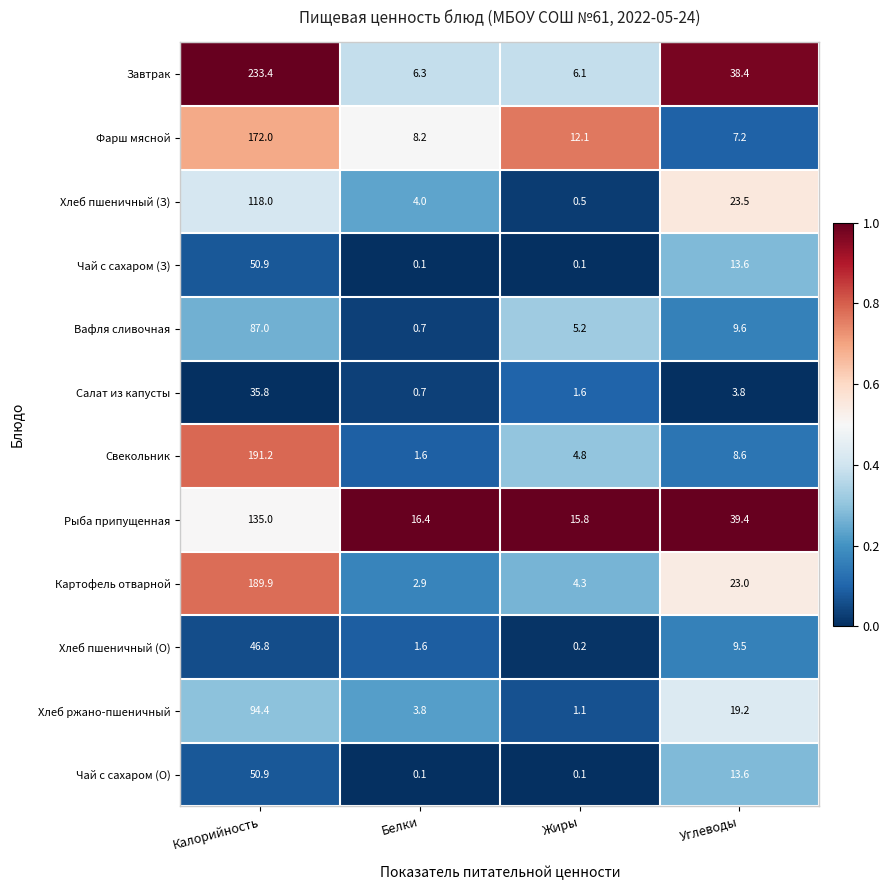

What is the total value across all series at Жиры?

51.9